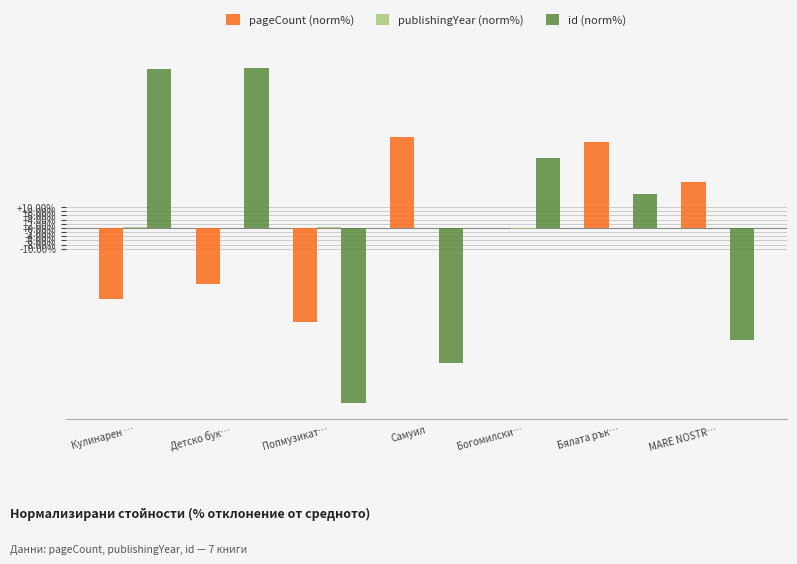

Which series changed the most between Детско бук… and Самуил?

id (norm%)